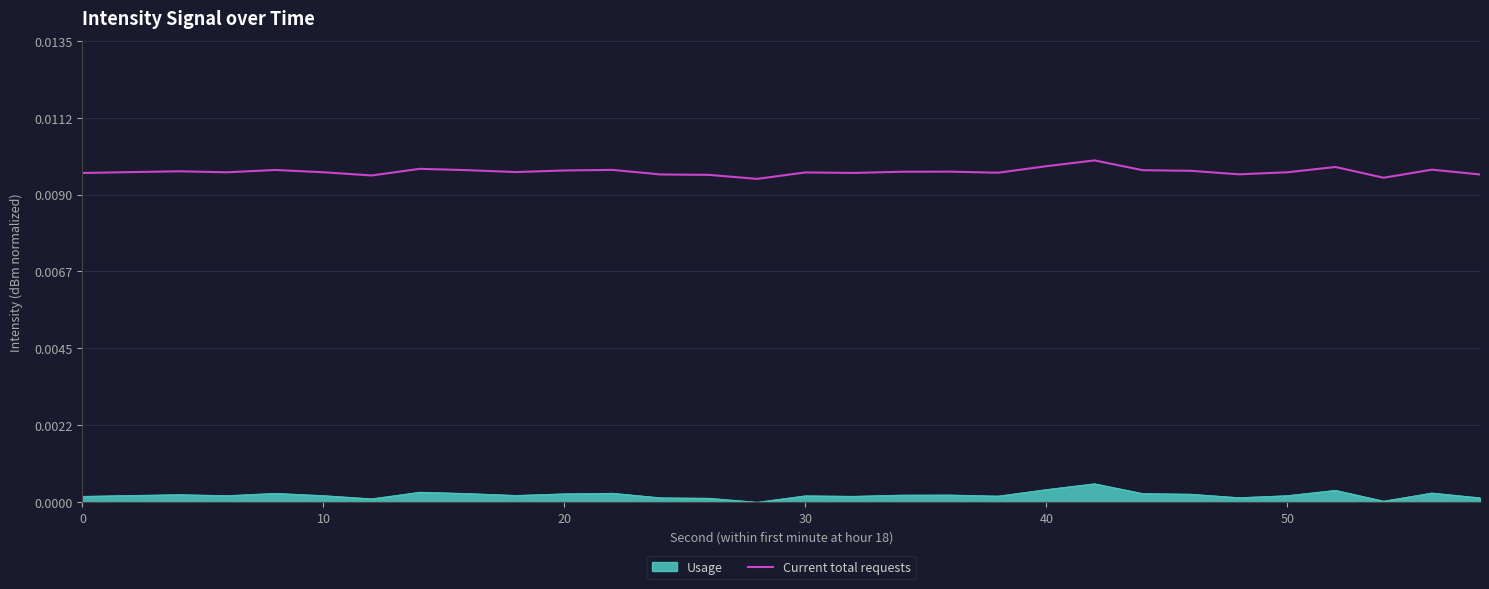

List the series in order of their peak value, lowest first.

Usage, Current total requests